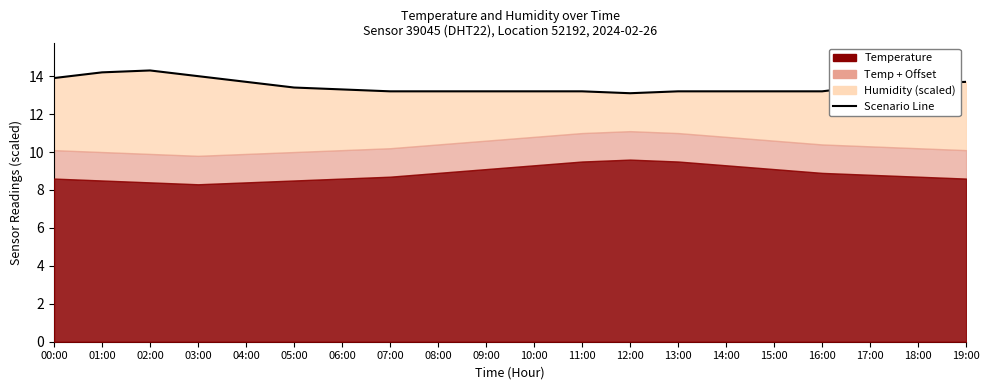

How many points are lower than both their immediate neighbors (excluding endpoints)?

4